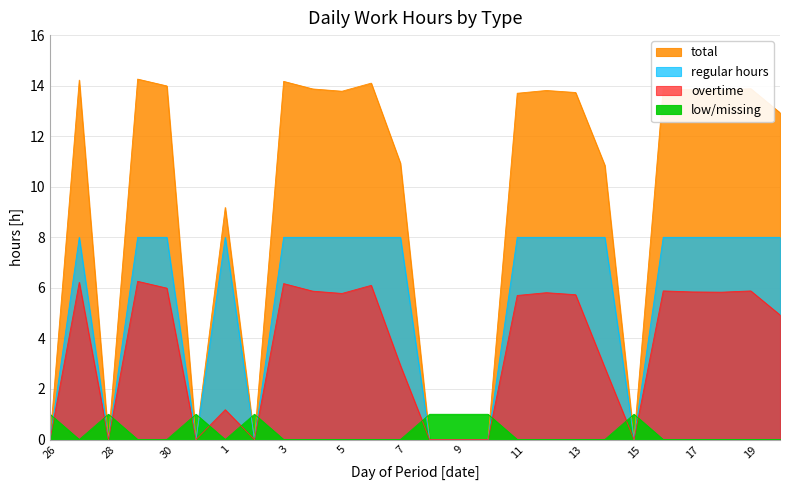

At how many categories does at least one series exceed 7?

18